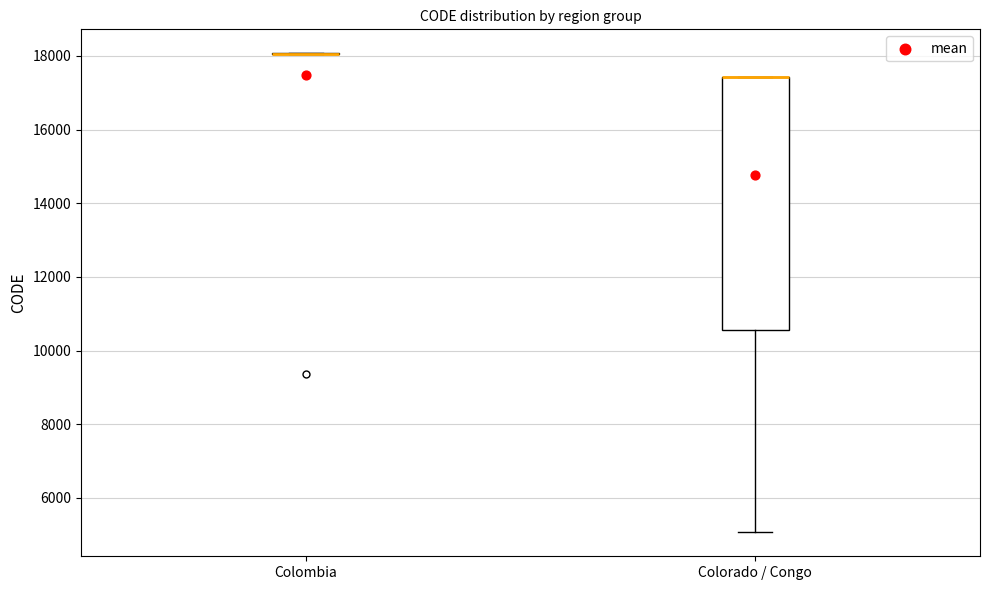

Where is the upper edge of the box for Colorado / Congo on the y-axis? The values are not printed on the chart, so give them approximately, as read against the axis.

17400